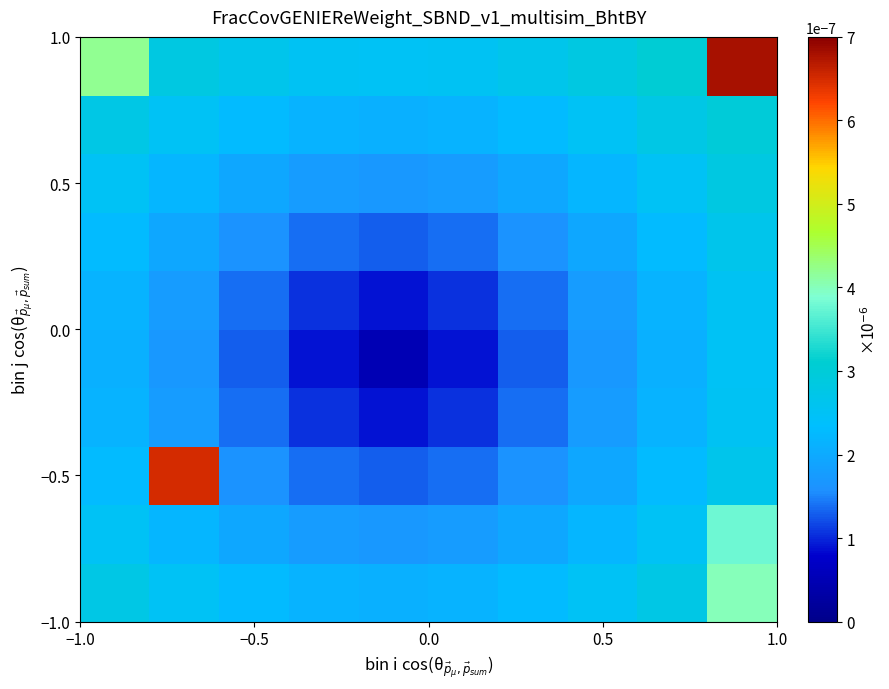

At how many categories does at least one series exceed 0?

10